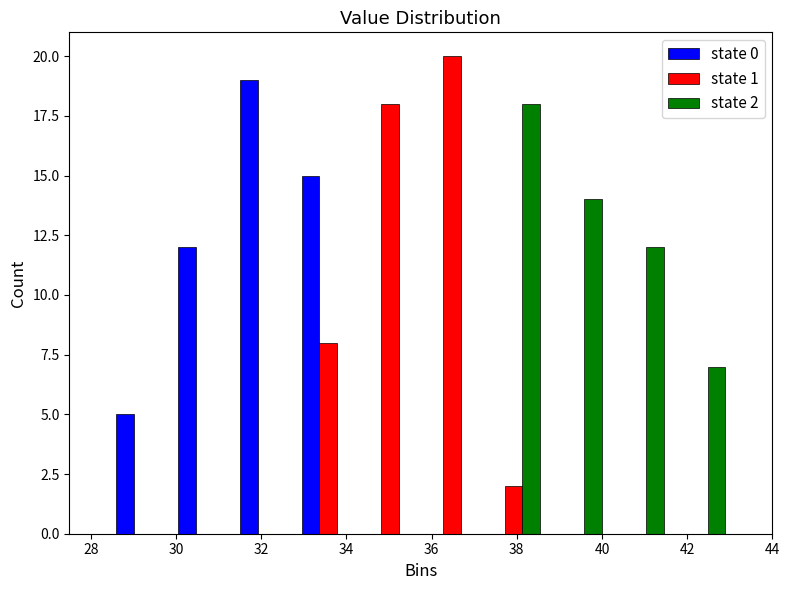

In the state 0 series, which range on the x-axis has the tallest bar?

31.40 to 32.85